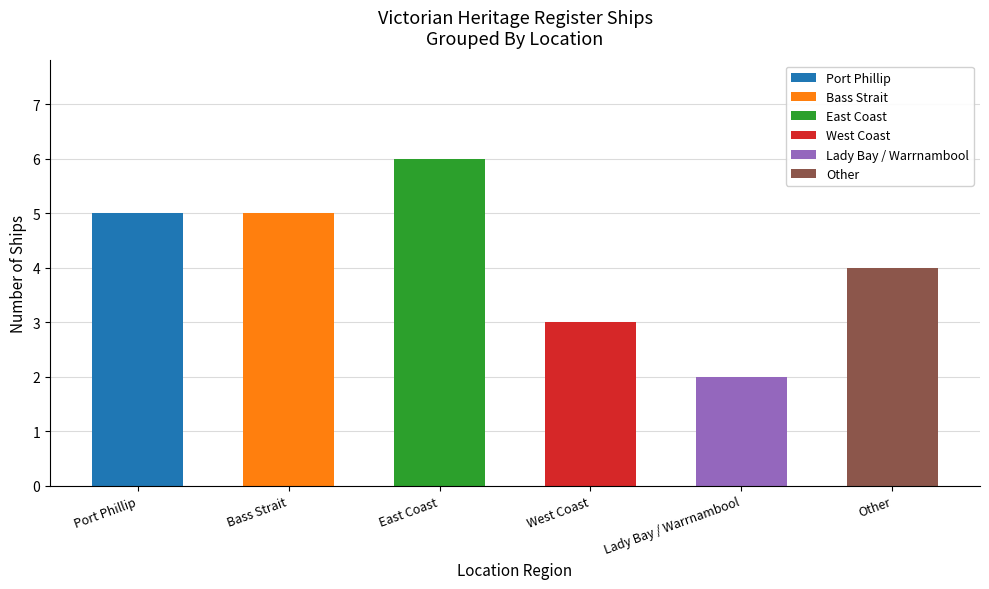

How many bars are there in total?

6